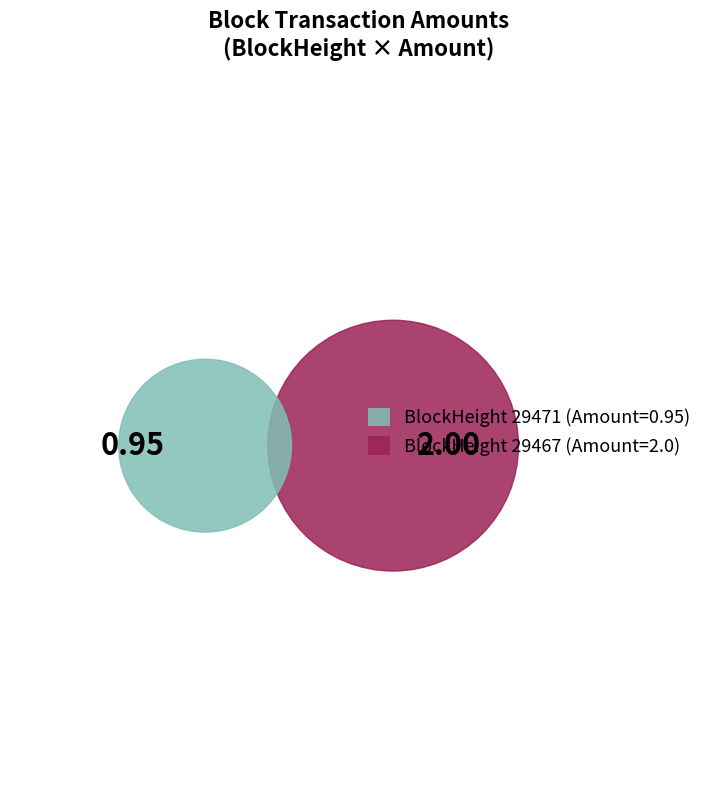

Combined, what portion of the pie is 29467 and 29471?

100.0%